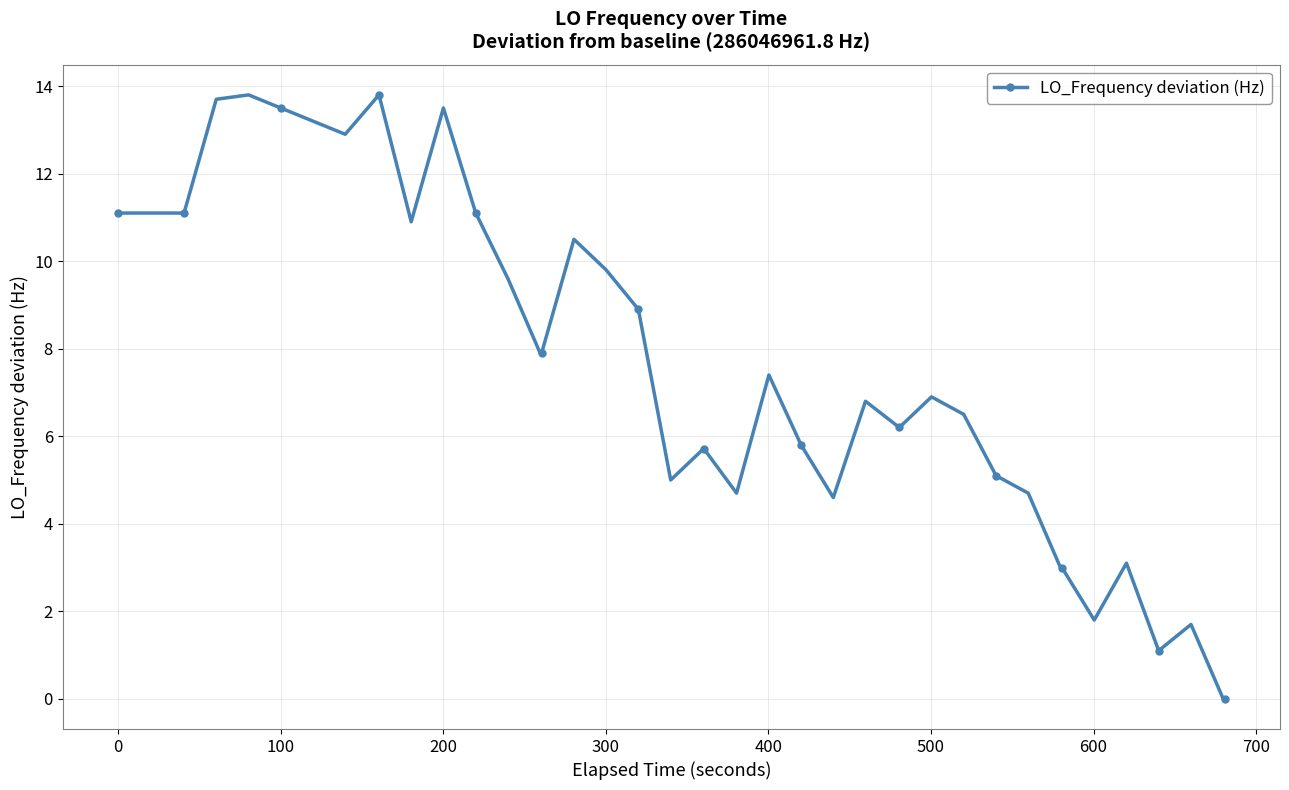

What is the difference between the maximum and minimum values?

13.8